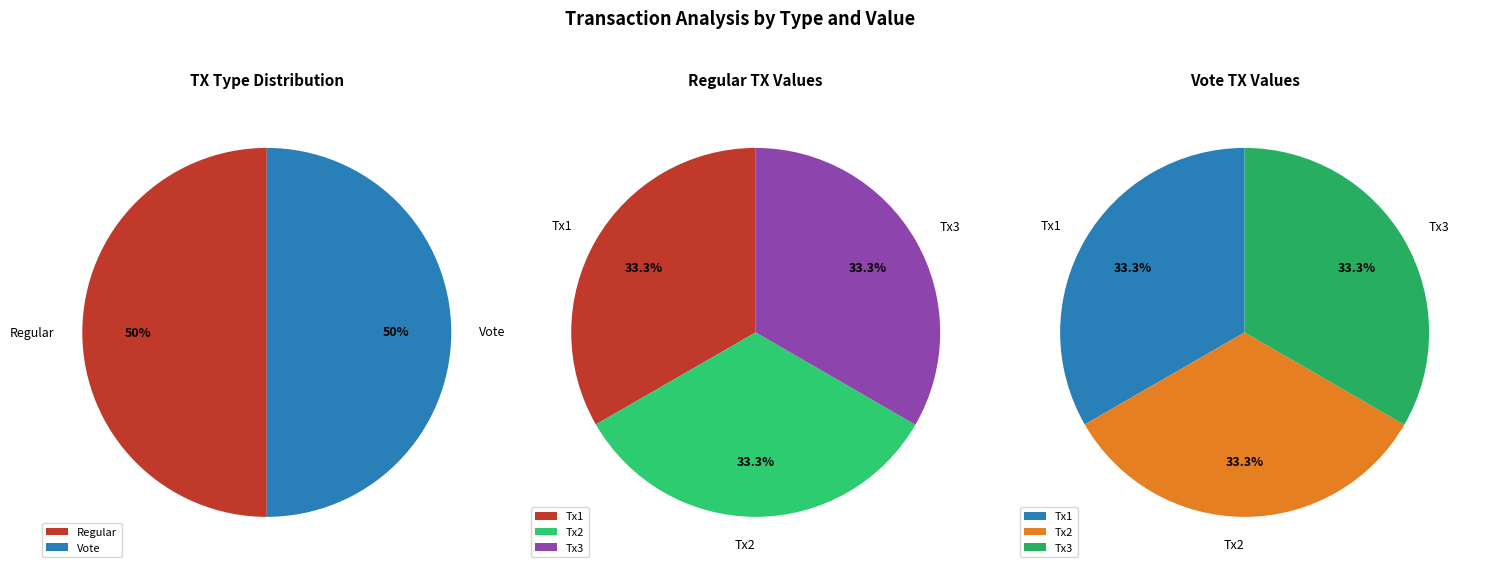

Count the number of slices in the pie.

3